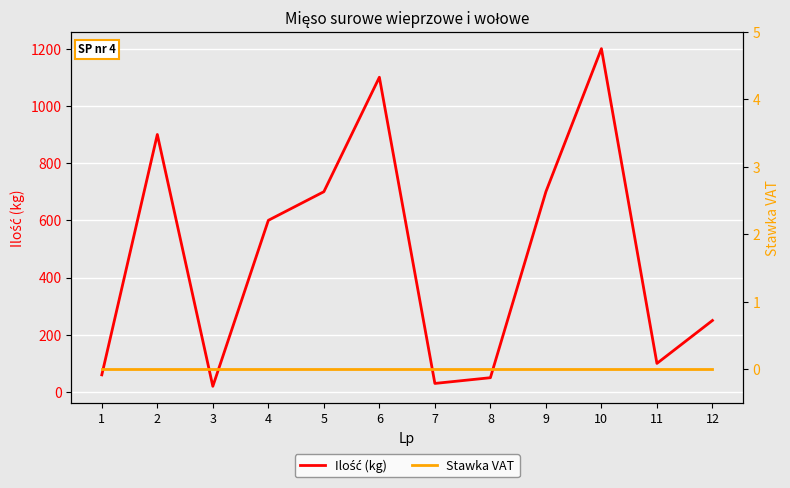

Rank the series by their maximum value, from lowest to highest.

Stawka VAT, Ilość (kg)